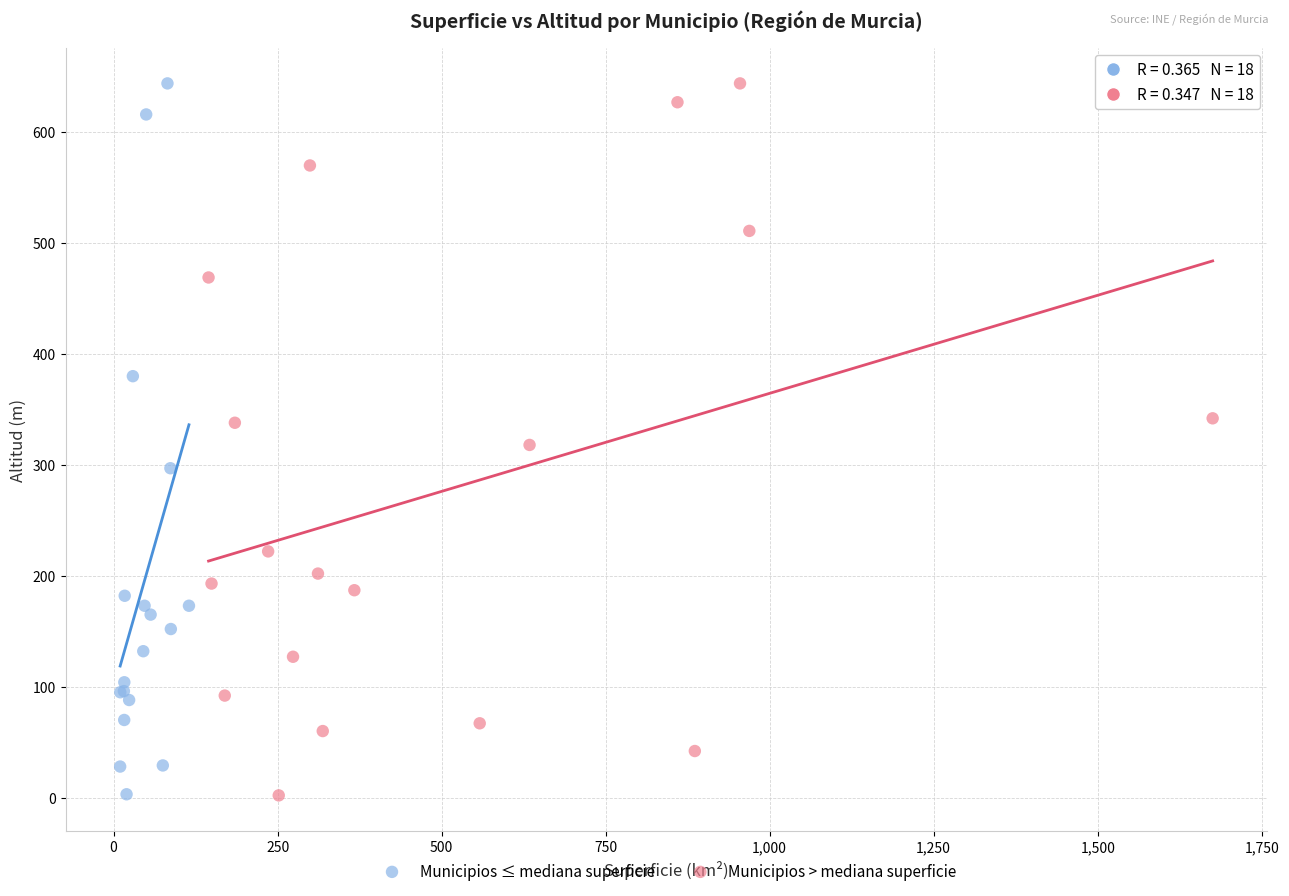

What are all the series names shown in the legend?

Municipios ≤ mediana superficie, Municipios > mediana superficie